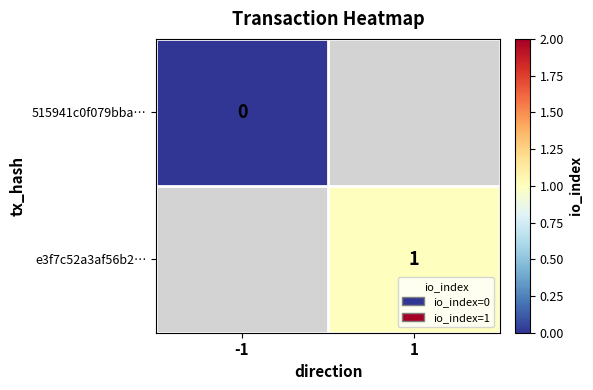

The e3f7c52a3af56b2… series shows 2 at 1. True or false?

False